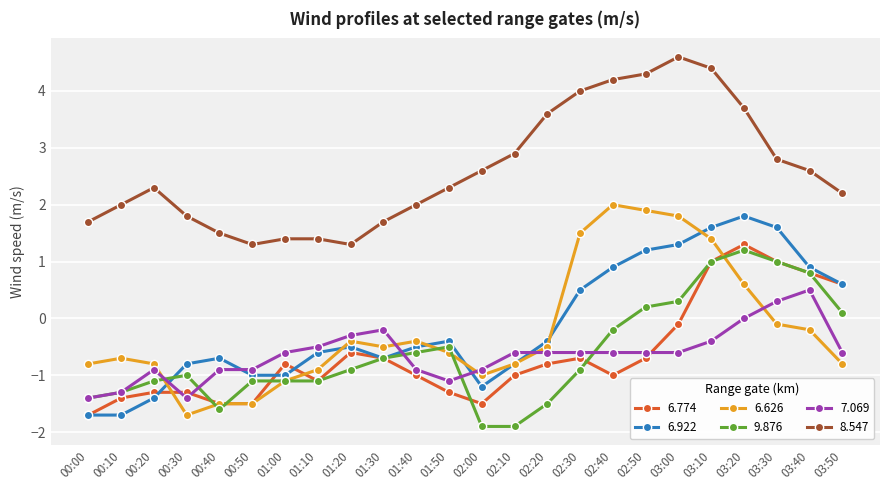

What is the difference between the highest and lowest values at 00:20?

3.7